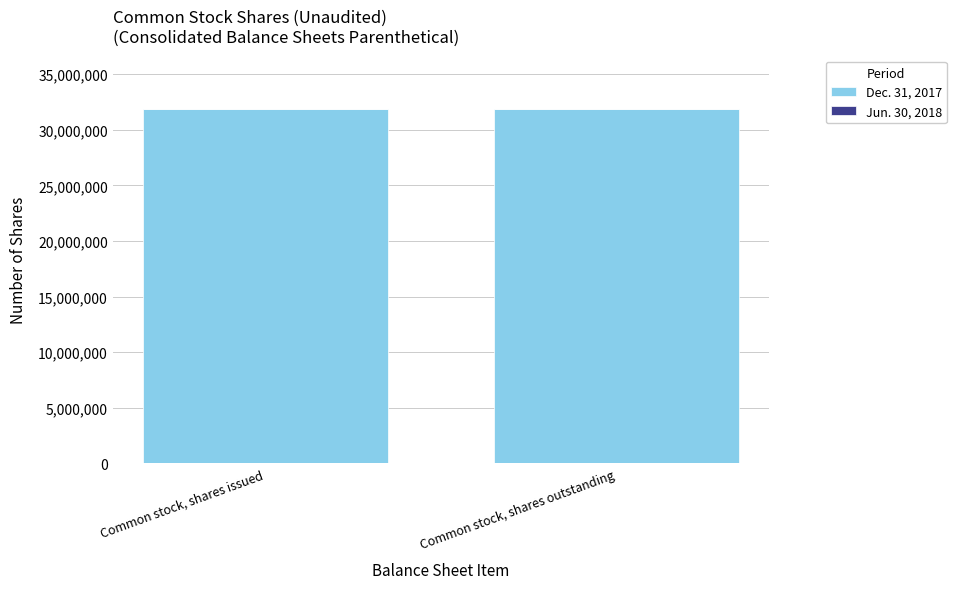

Is it true that Dec. 31, 2017 equals 31836000 at Common stock, shares outstanding?

True